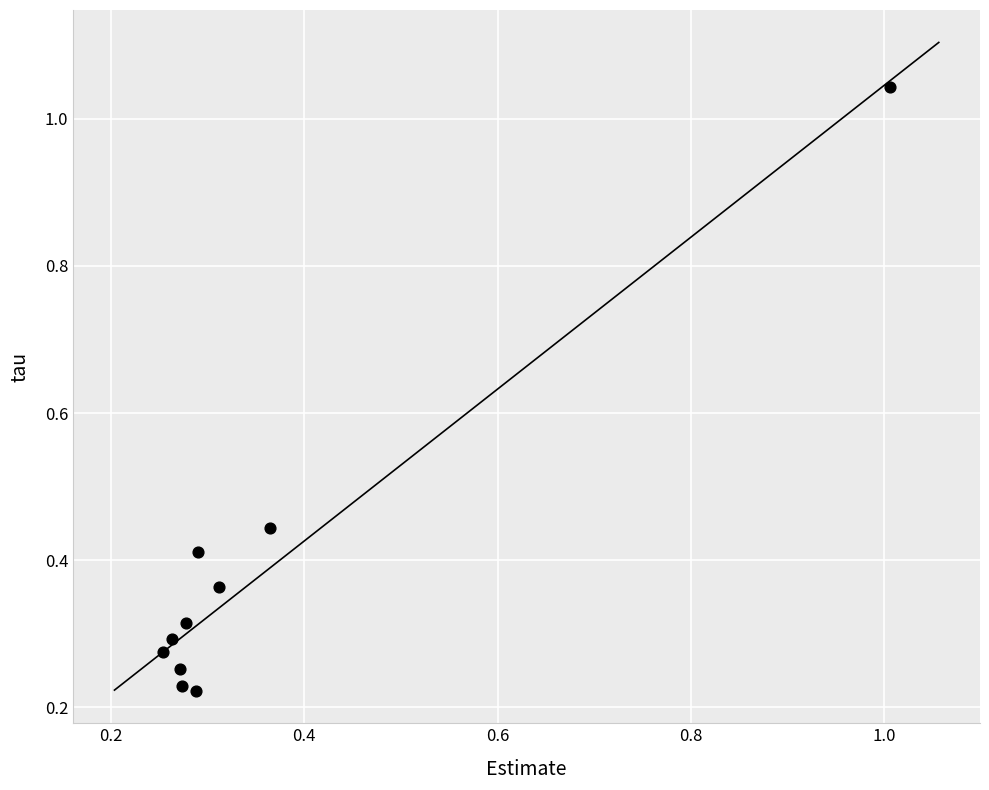

What is the range of X values (max minus min)?

0.8